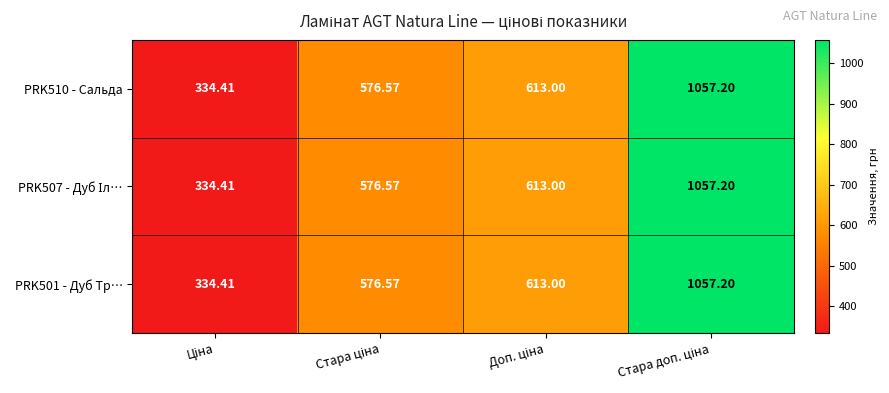

Which series has the widest spread of values?

PRK510 - Сальда